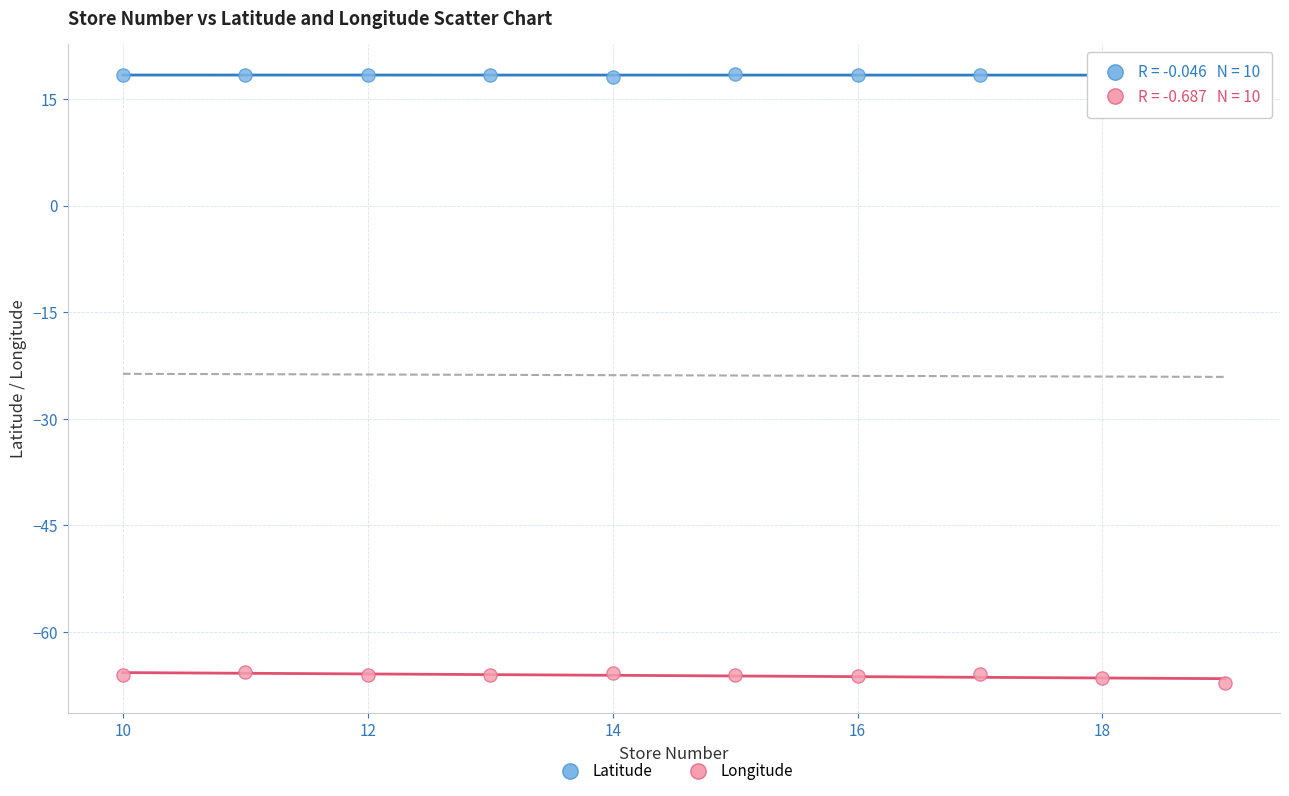

Which series reaches the maximum Y coordinate?

Latitude